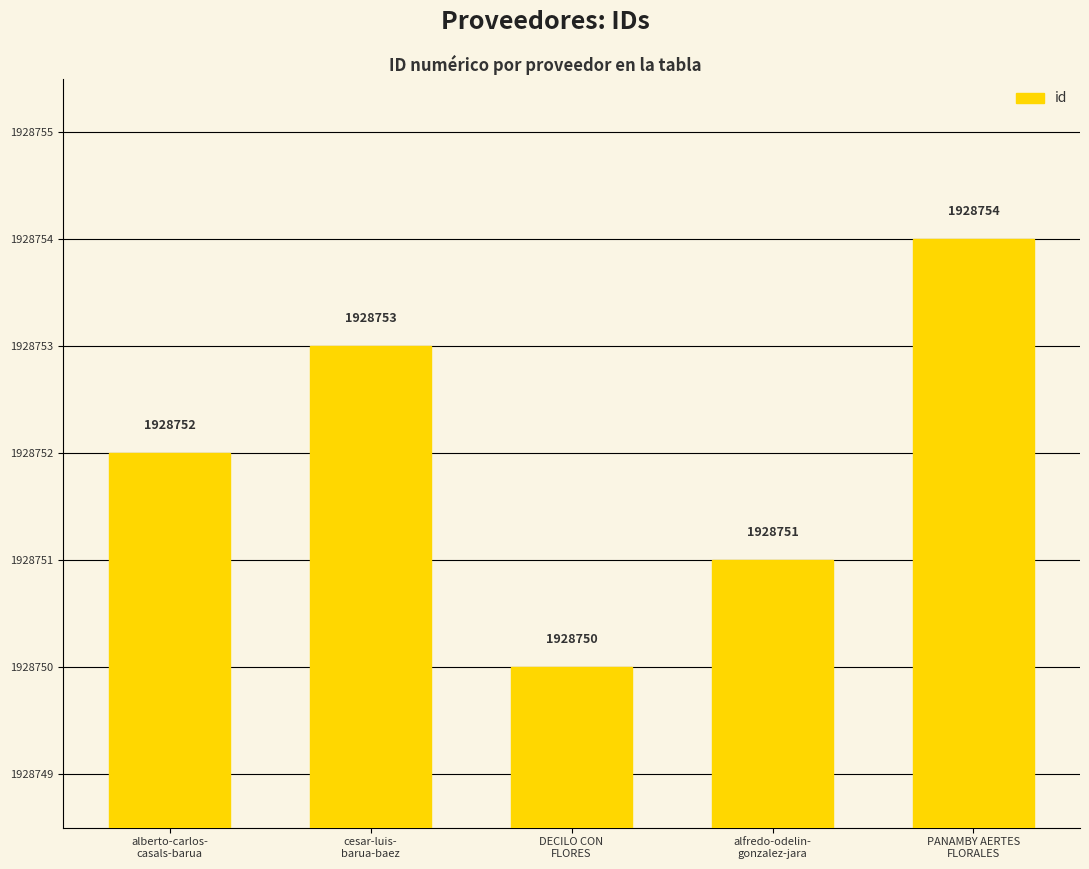

Where is the data nearest to the value 1928752?

alberto-carlos-
casals-barua